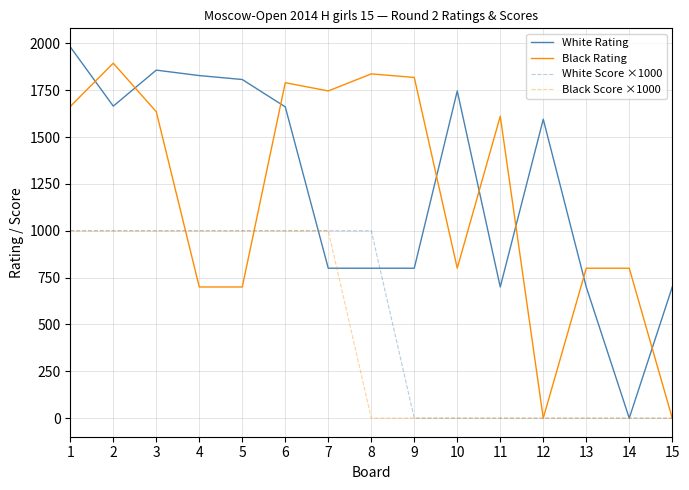

The value of Black Rating at 8 is 1837. True or false?

True